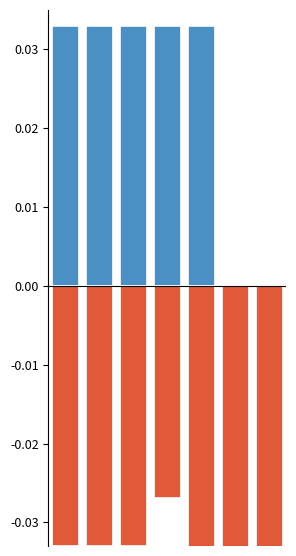

At which label is RCT No closest to 0?

3